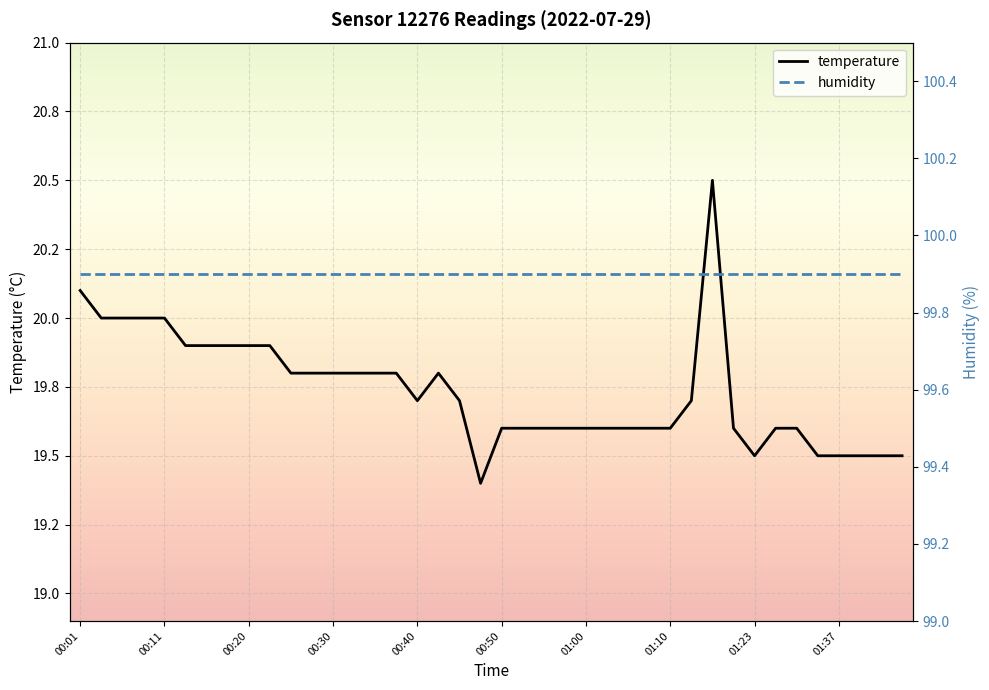

True or false: temperature and humidity cross at least once.

False